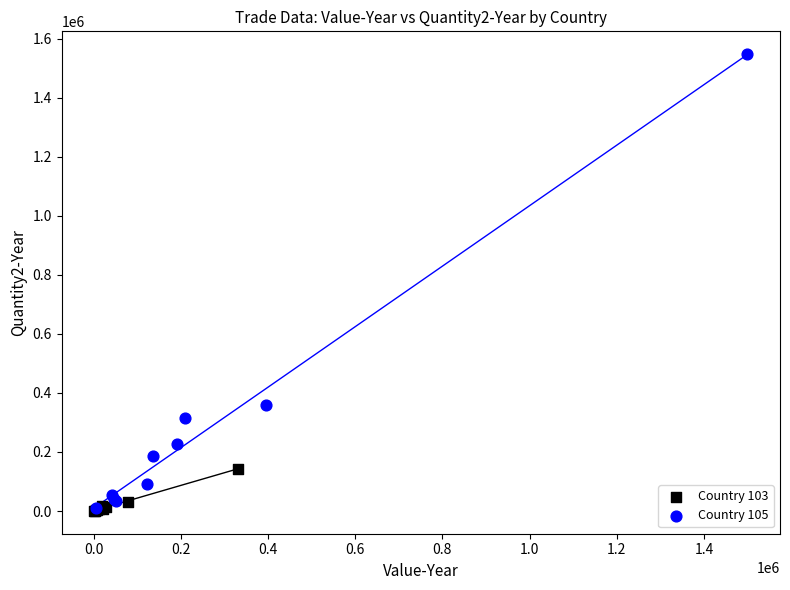

Which series has the largest Y range (max minus min)?

Country 105